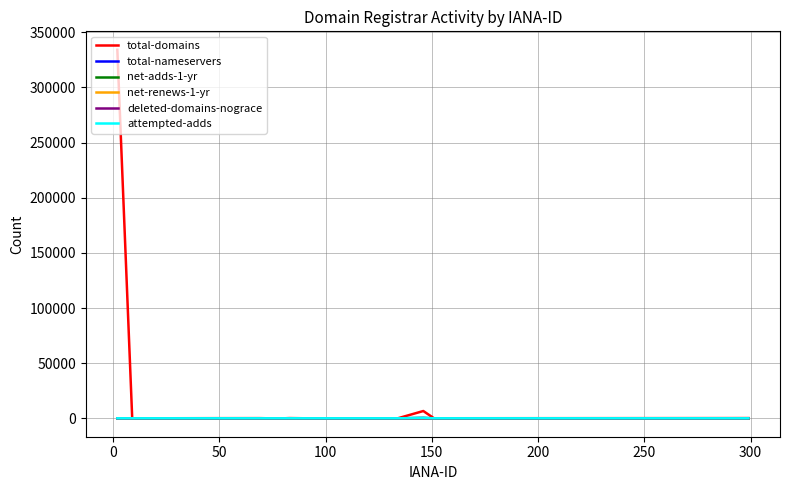

What is the maximum value shown in the chart?

334152